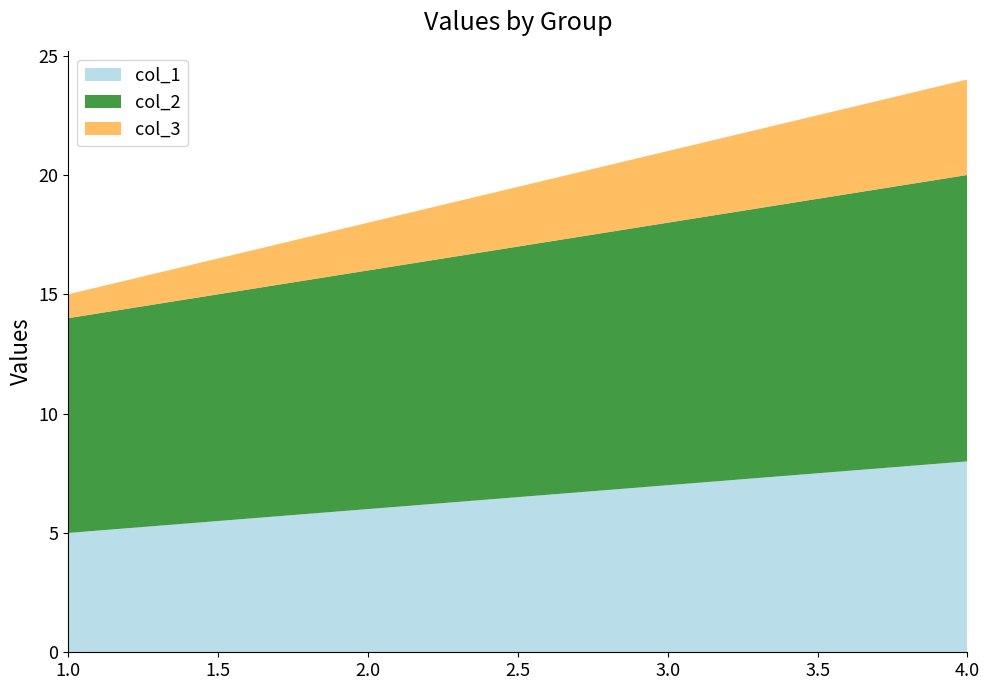

Reading right to left, list all the values displayed in this chart.

col_1: 8	7	6	5
col_2: 12	11	10	9
col_3: 4	3	2	1